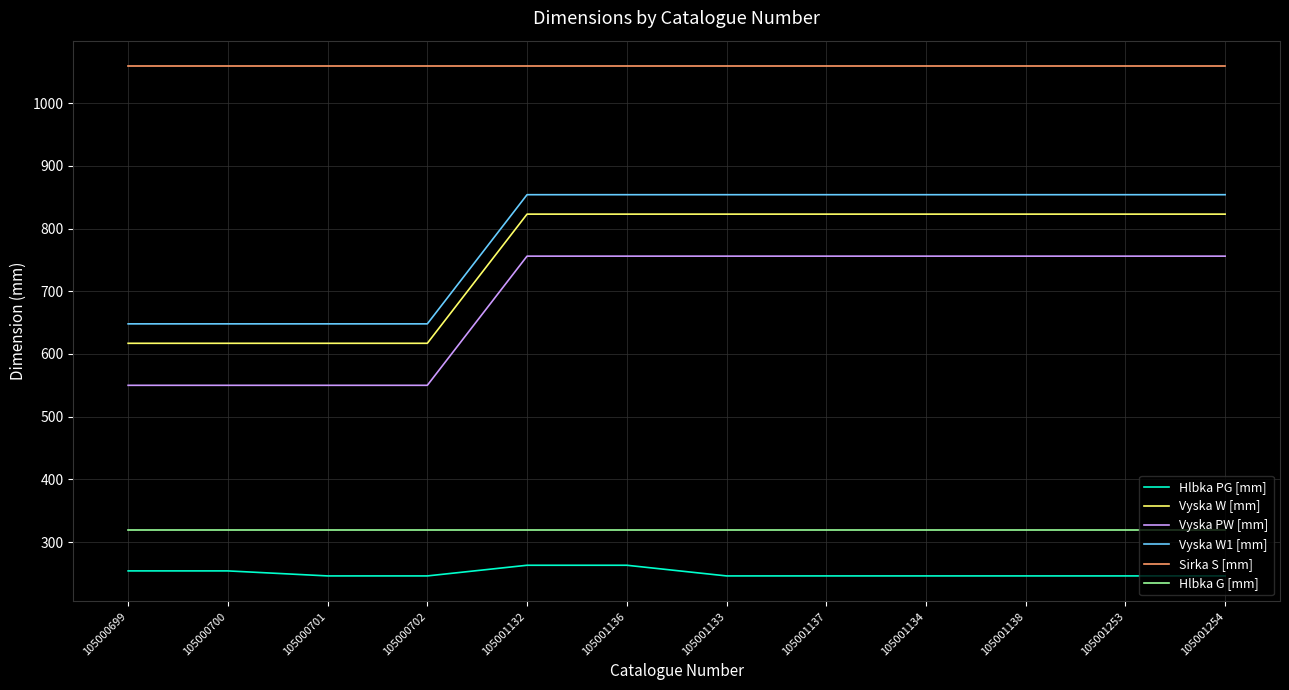

What value does the Vyska PW [mm] series have at 105001134, to the nearest 10?

760